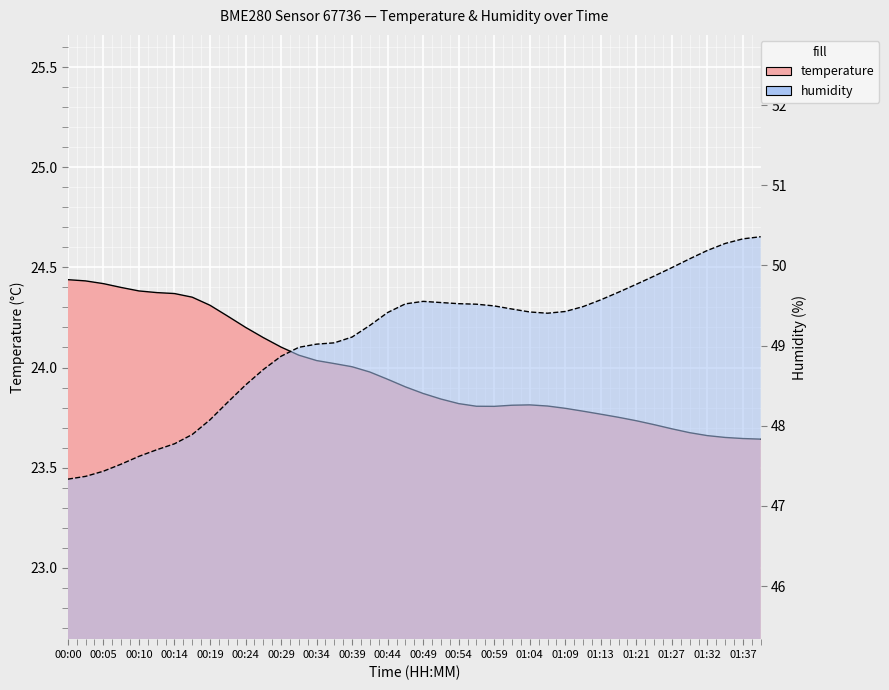

Is it true that temperature equals 24.0 at 00:37?

True